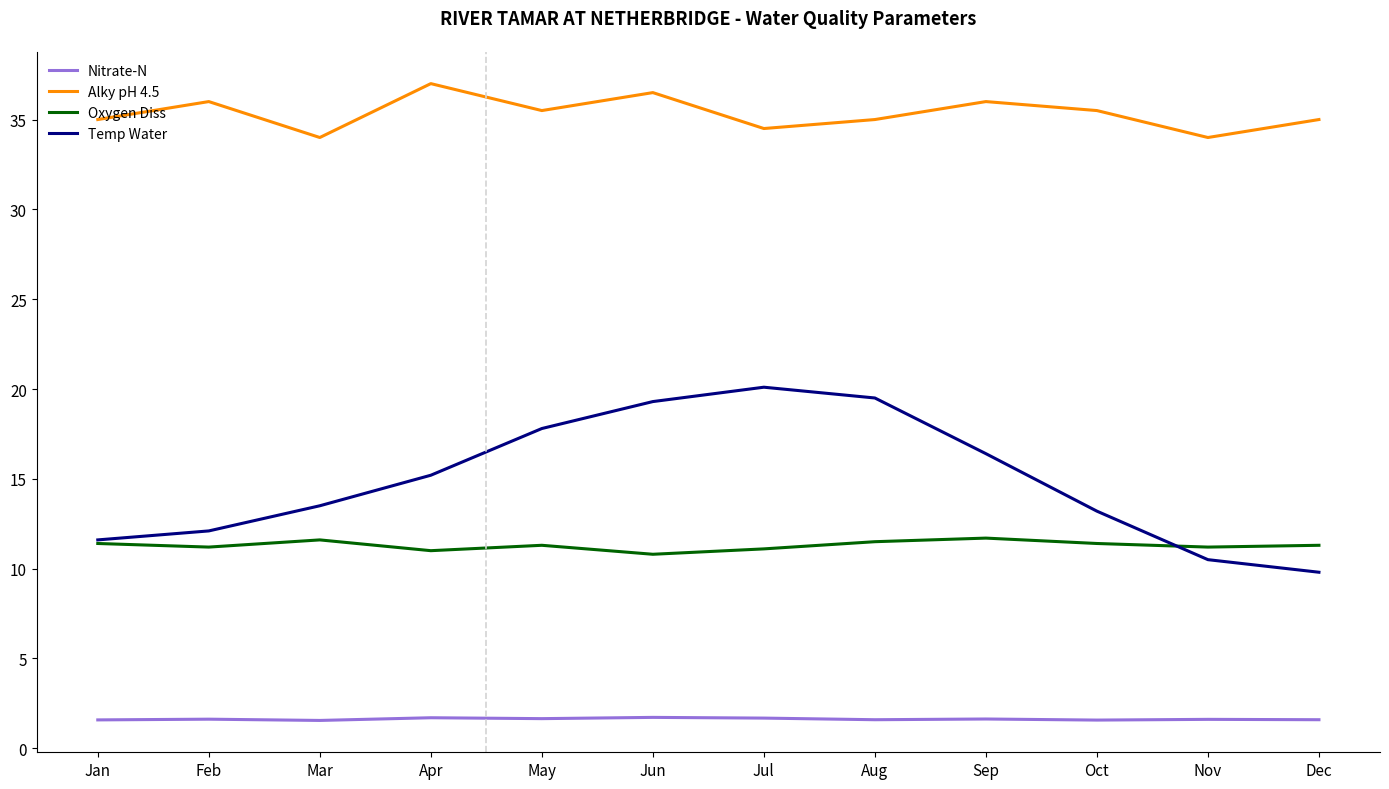

True or false: Alky pH 4.5 and Temp Water cross at least once.

False